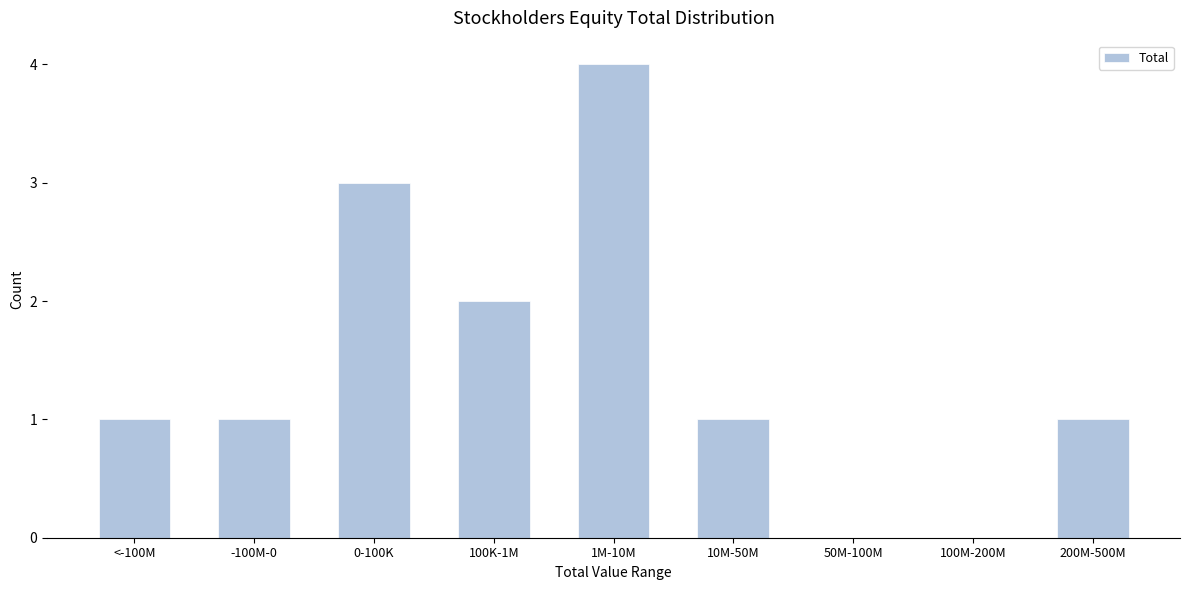

Reading left to right, extract all data points from this chart.

<-100M=1	-100M-0=1	0-100K=3	100K-1M=2	1M-10M=4	10M-50M=1	50M-100M=0	100M-200M=0	200M-500M=1